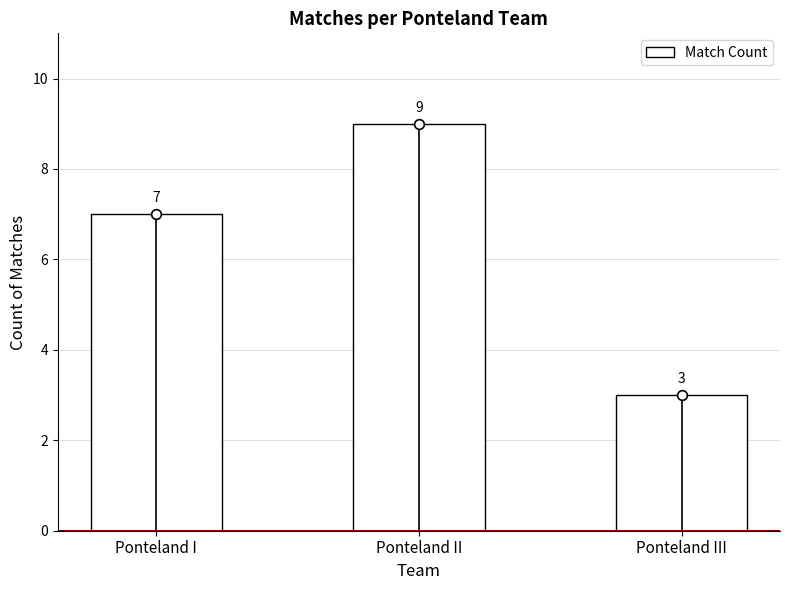

What is the label of the 1st bar from the left?

Ponteland I